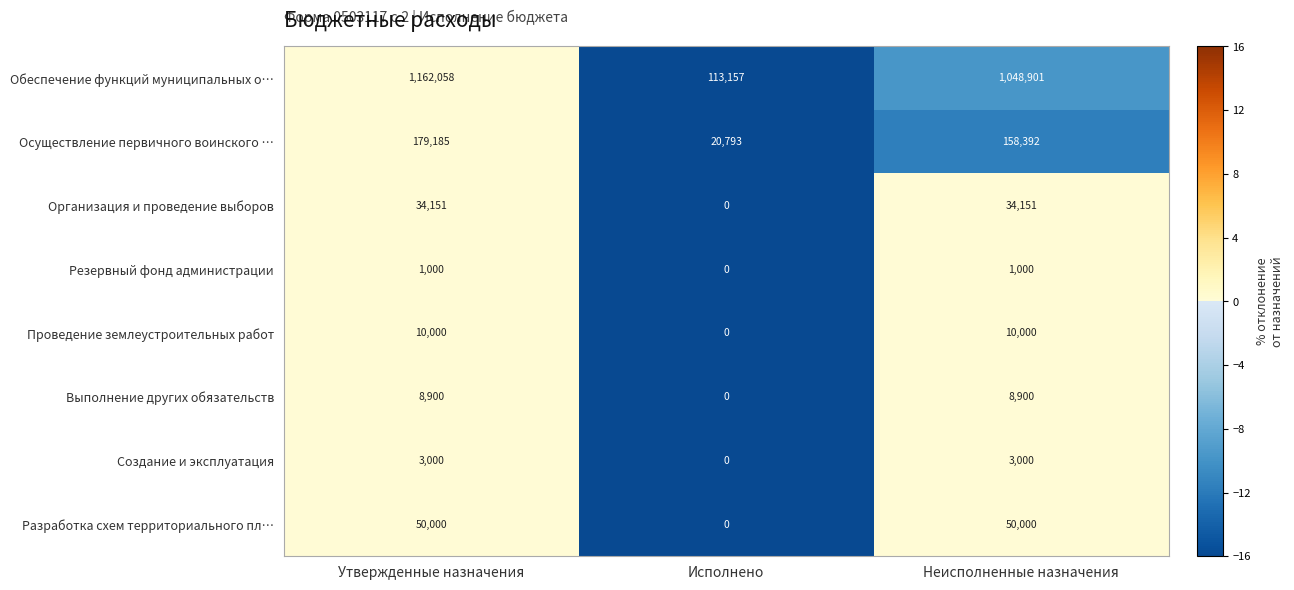

Count the number of categories in the chart.

3